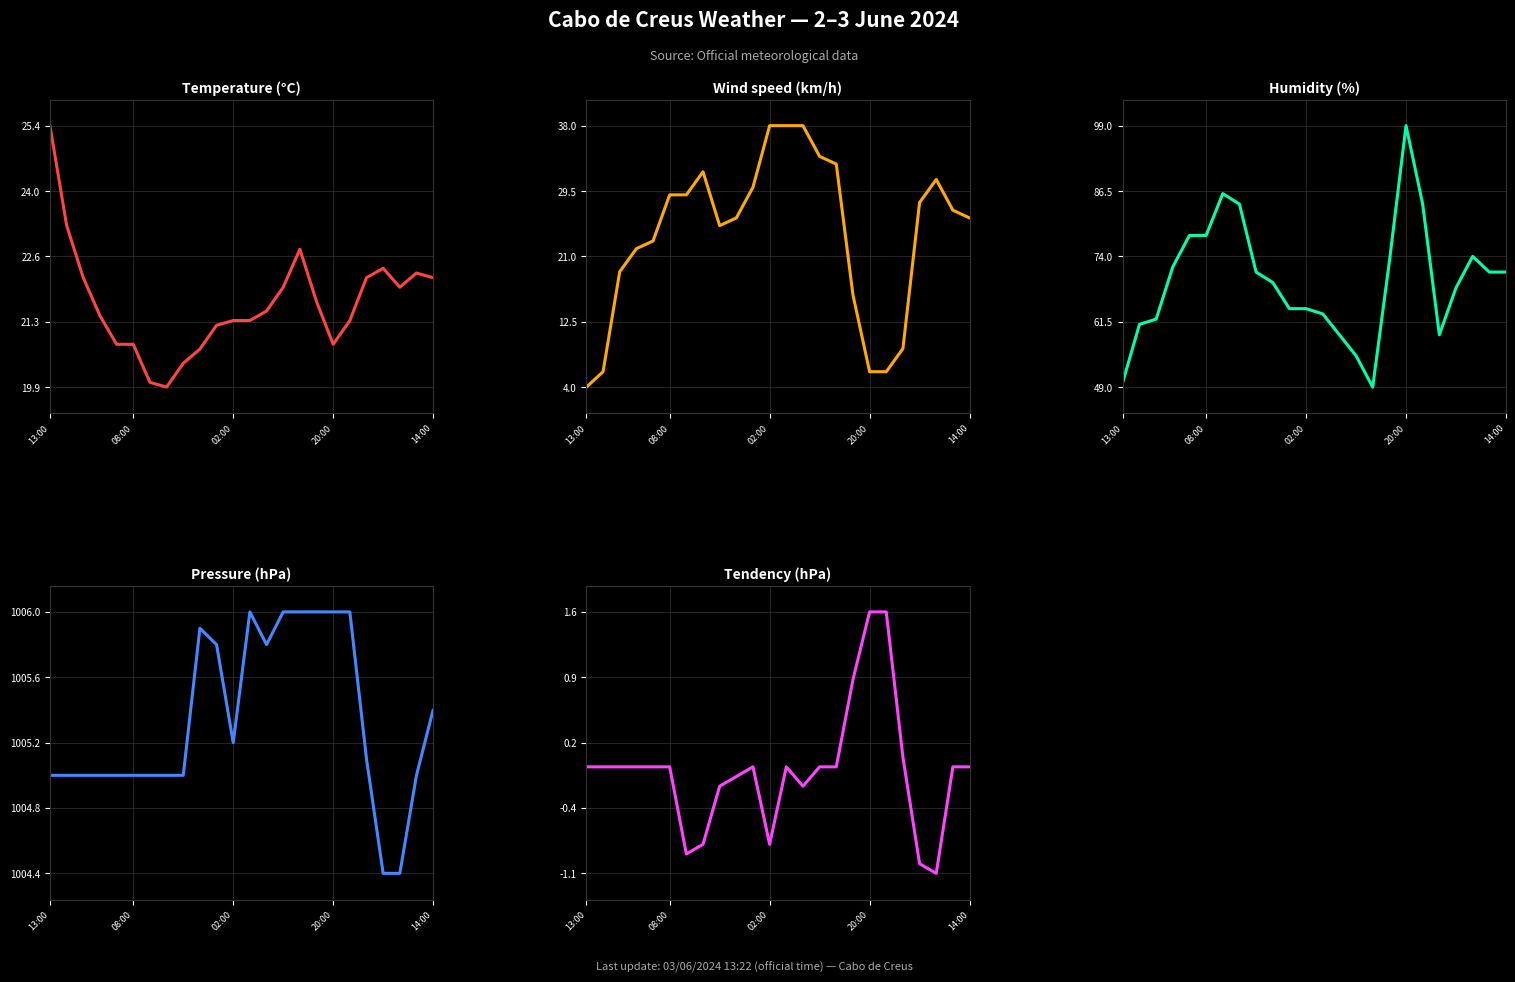

At which category is the sum across all series the highest?

7